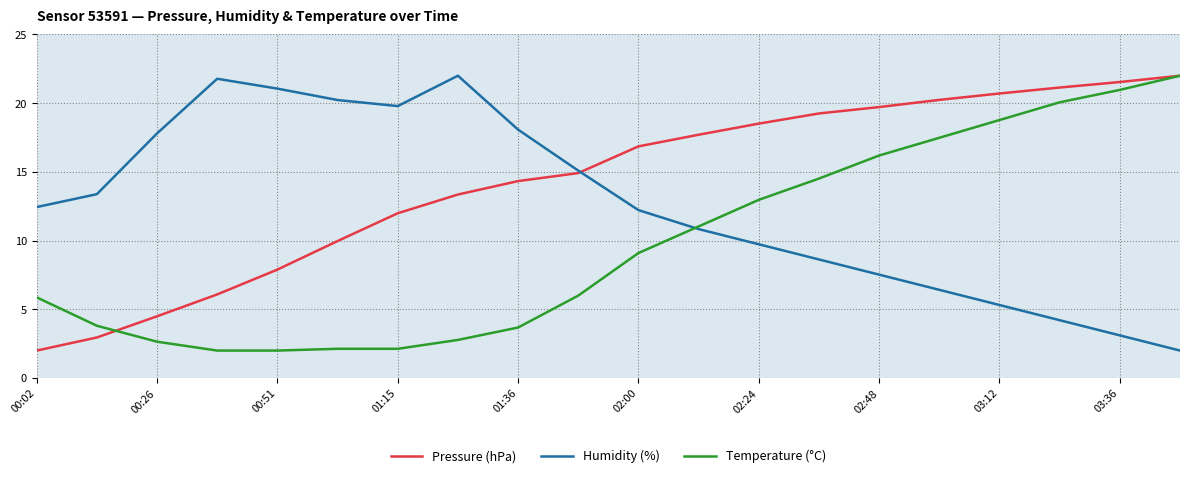

What is the lowest value of the Humidity (%) series?

2.0